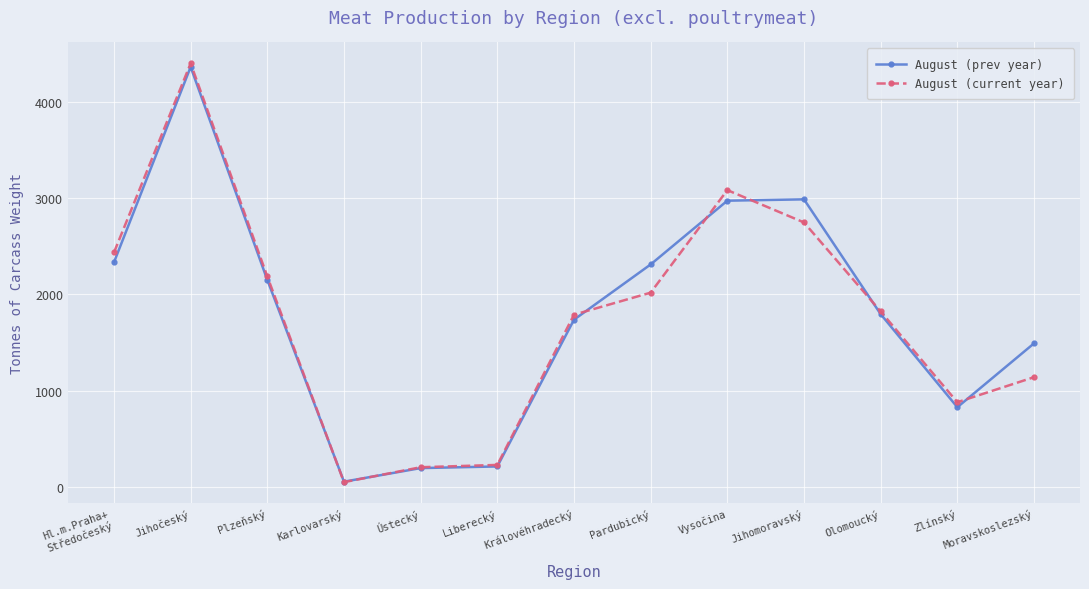

At which category is the sum across all series the highest?

Jihočeský